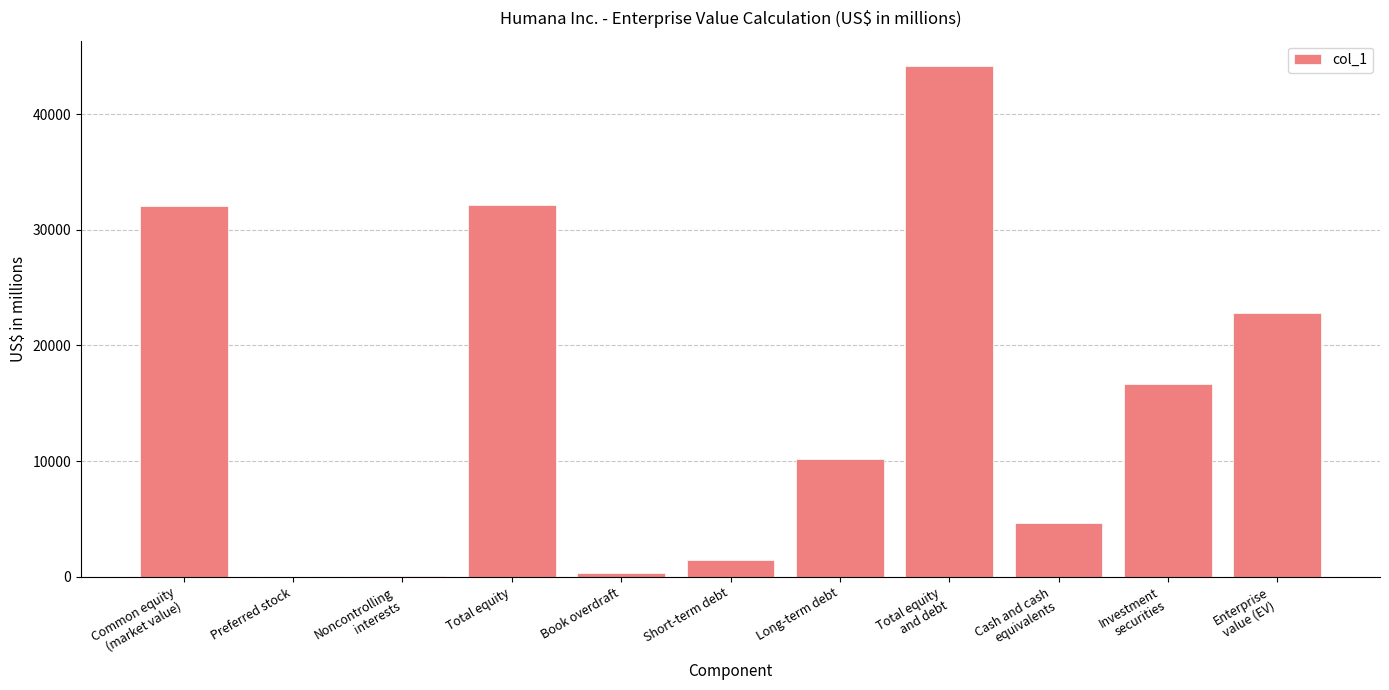

Which has a higher value, Cash and cash
equivalents or Long-term debt?

Long-term debt